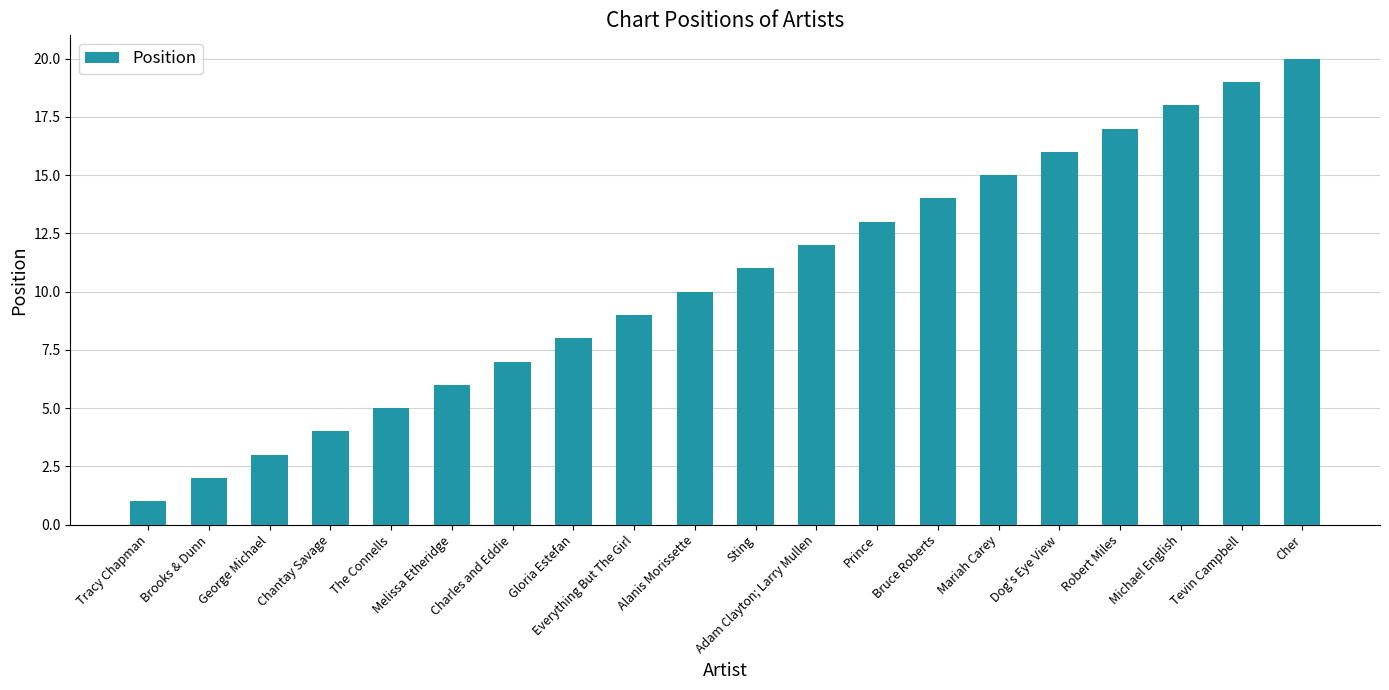

Where is the data nearest to the value 10?

Alanis Morissette